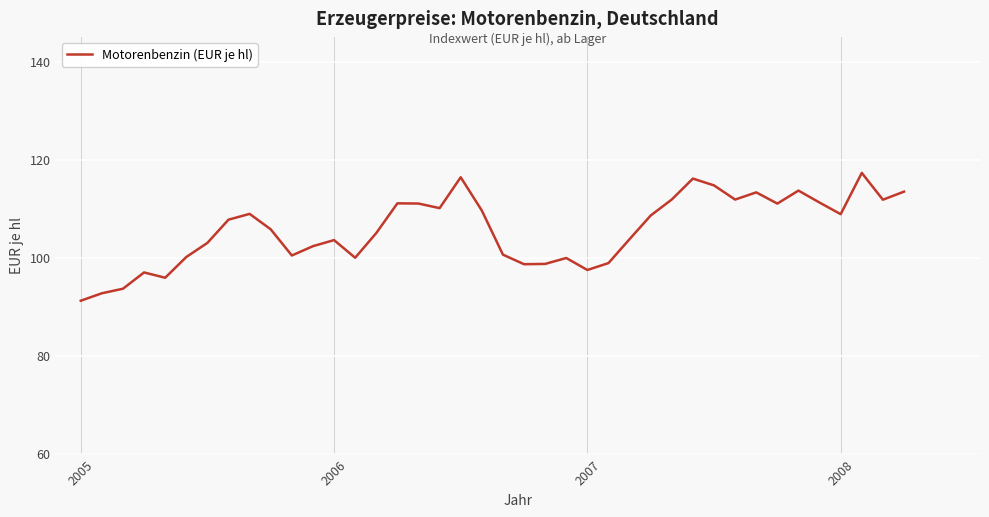

What is the smallest value displayed?

91.2